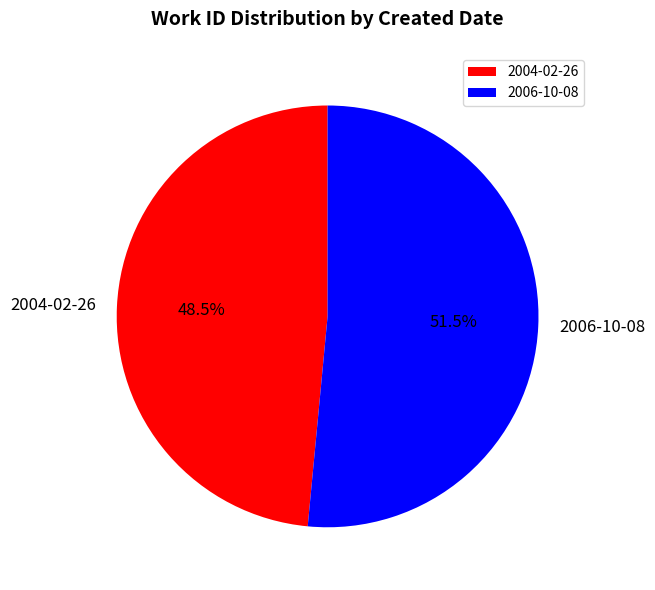

What is the majority slice?

2006-10-08